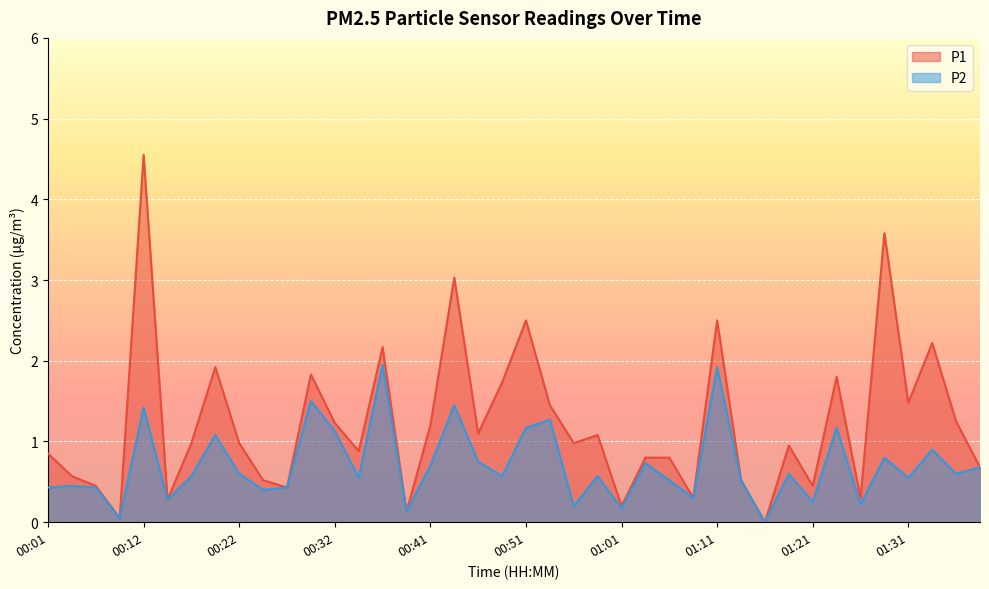

In P1, how many points are lower than both neighbors (excluding endpoints)?

13